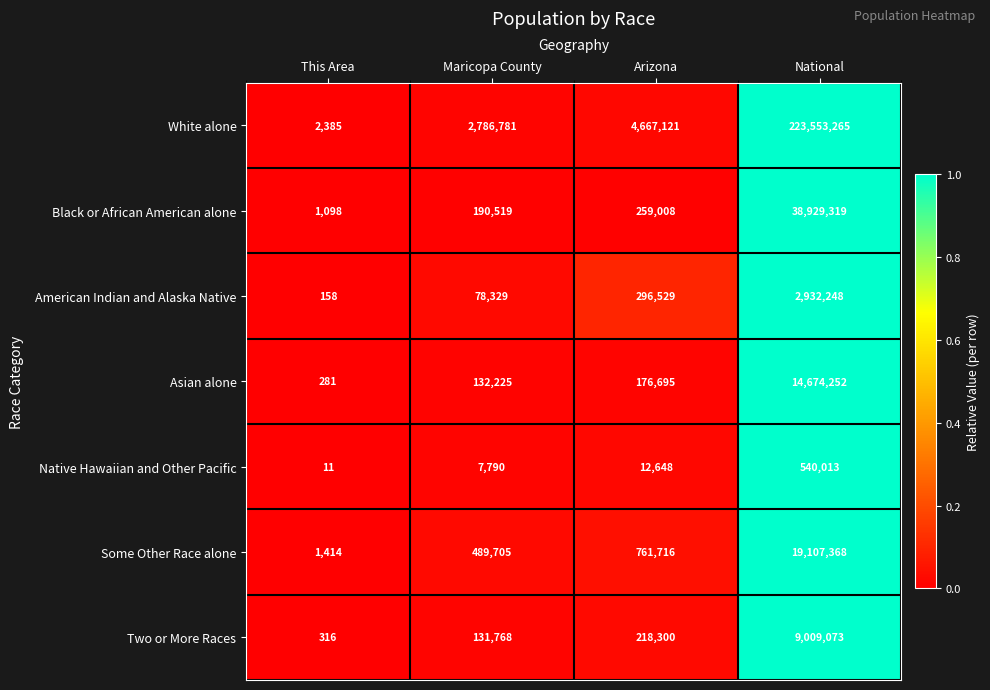

The value of Two or More Races at This Area is 455. True or false?

False